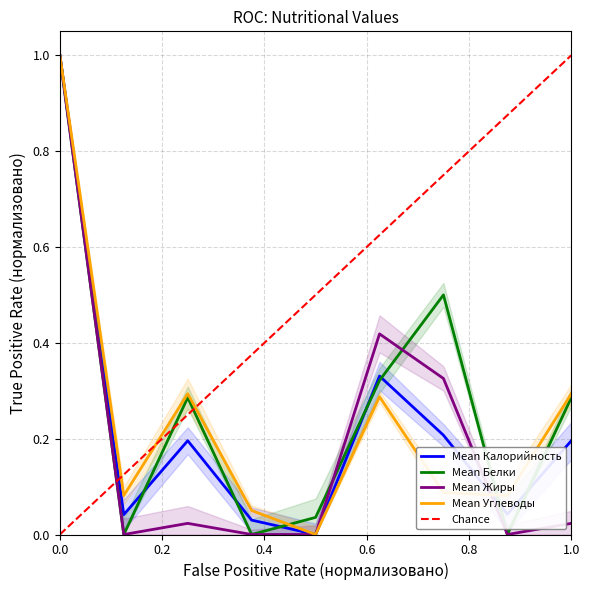

Is this an area chart (filled region under the line)?

No